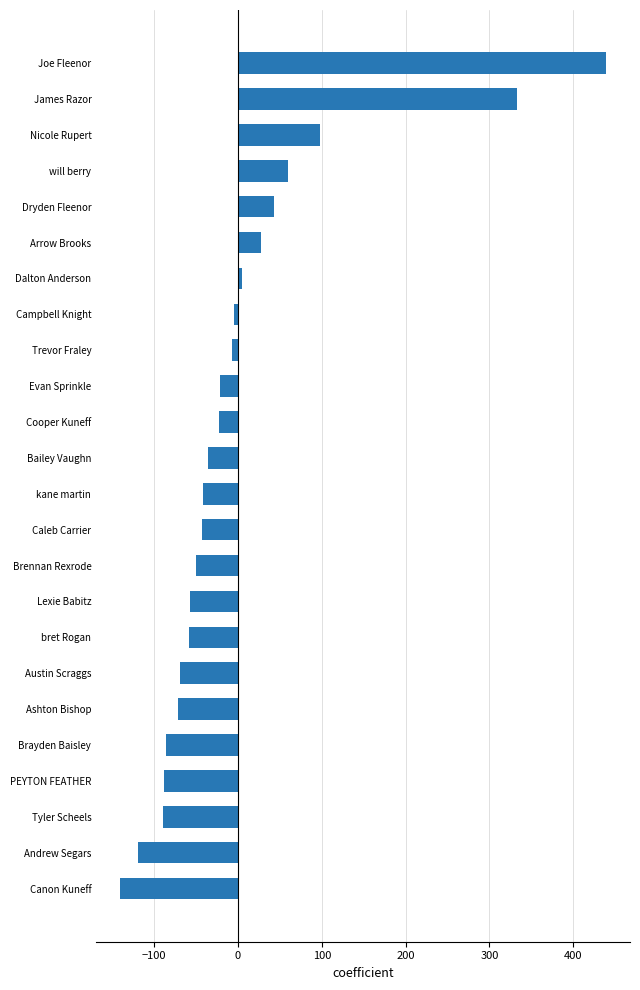

How many negative values are there?

17